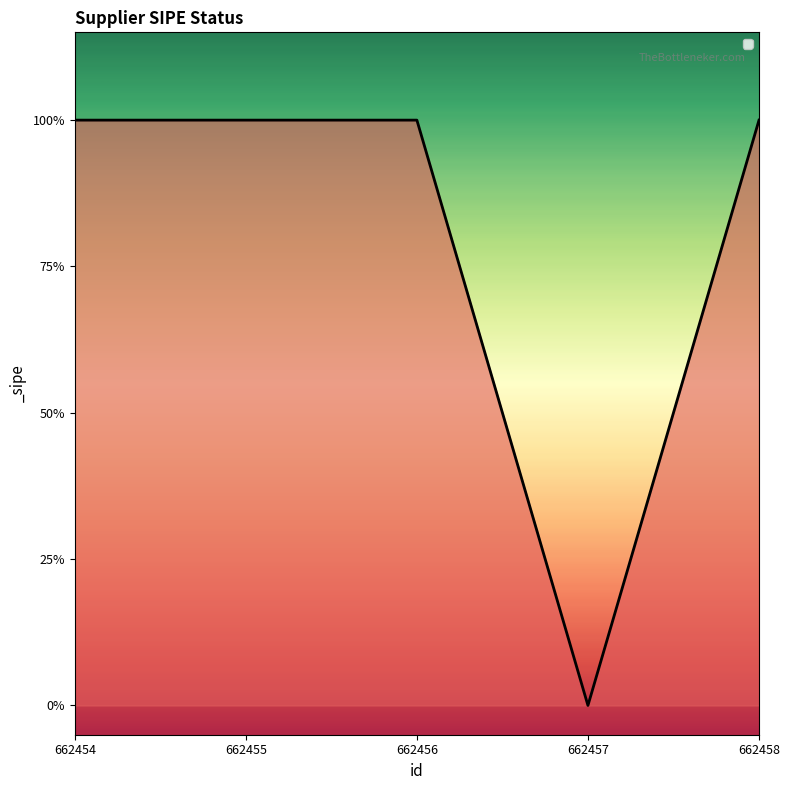

True or false: the data shows -1 at 662457.

False